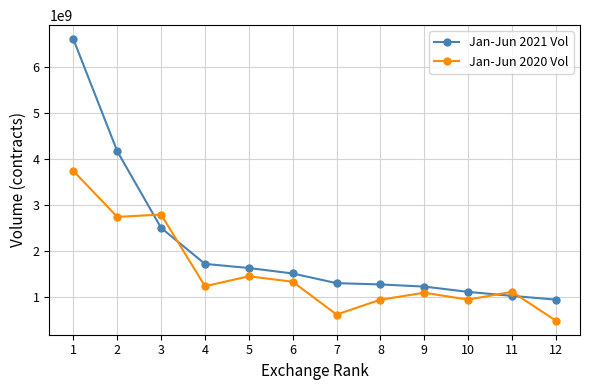

Does the chart have visible grid lines?

Yes